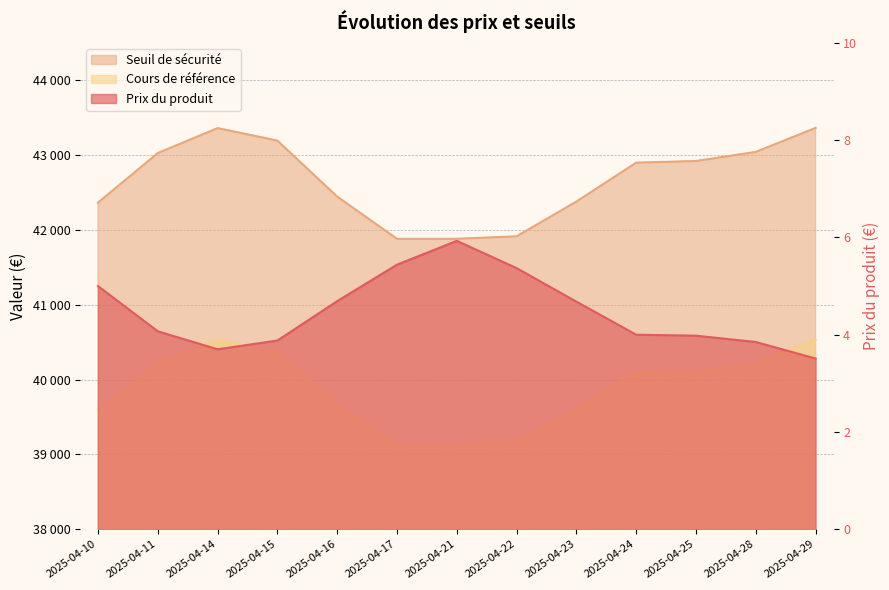

What is the smallest value displayed?

3.5